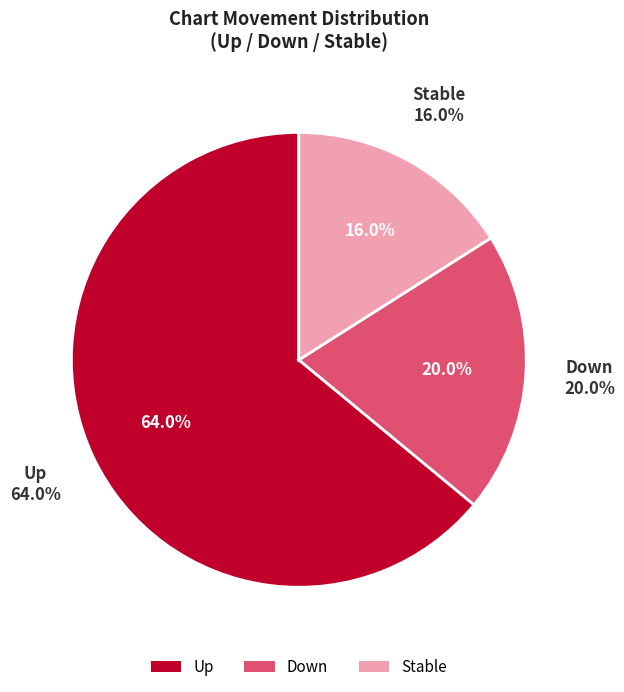

Is up the majority of the pie?

Yes